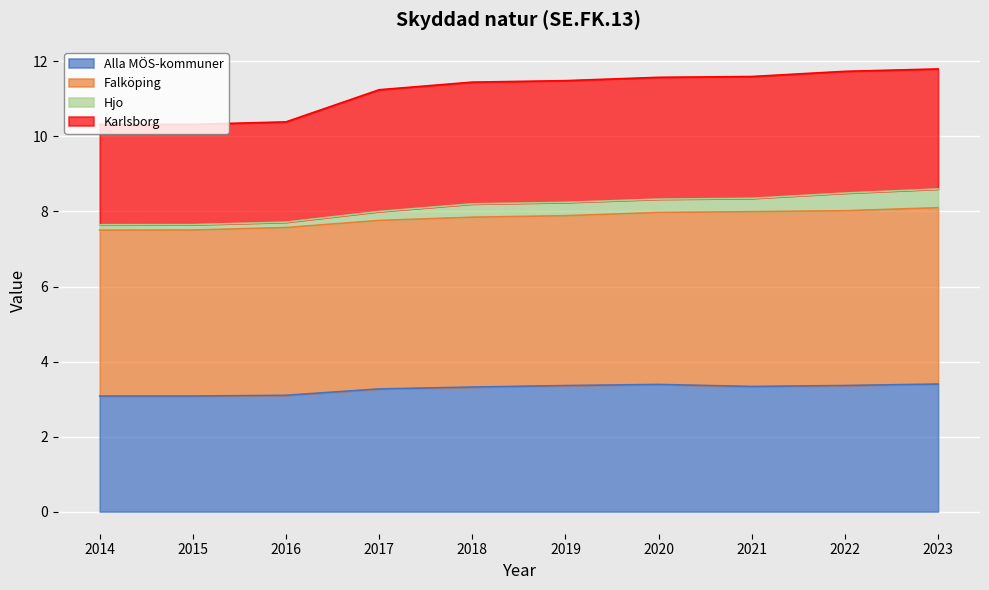

At which category is the sum across all series the highest?

2023